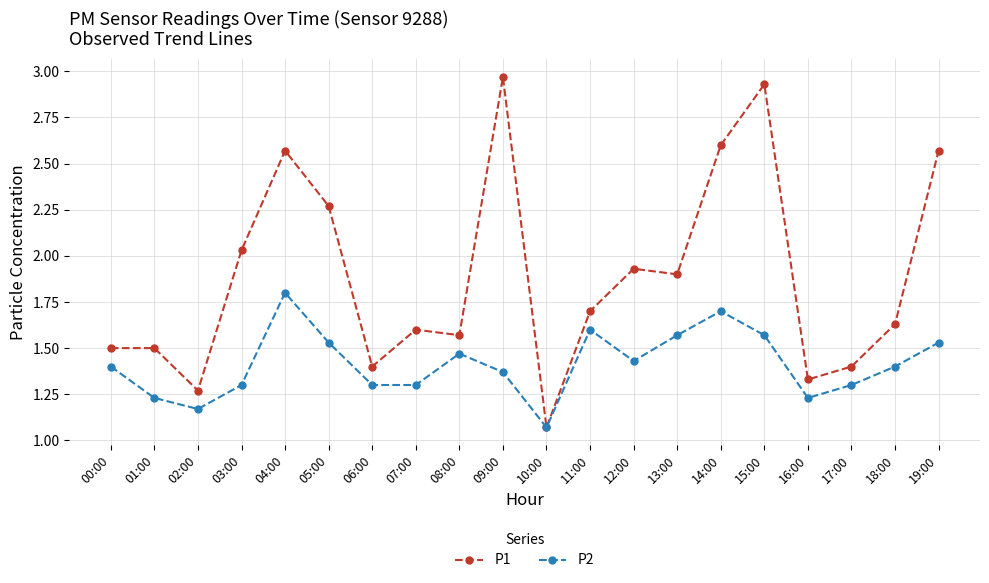

What is the label of the 4th point from the right?

16:00